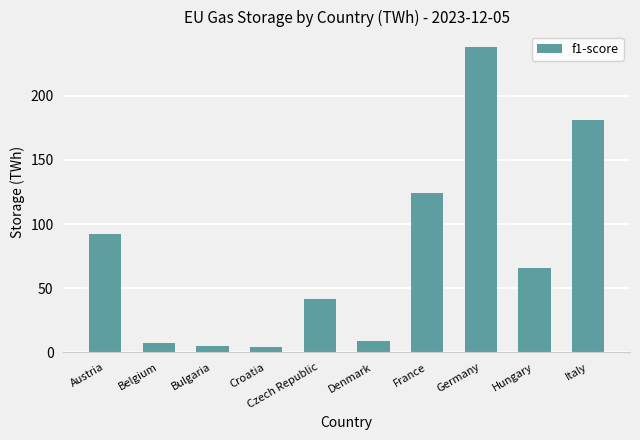

What is the label of the 4th bar from the right?

France